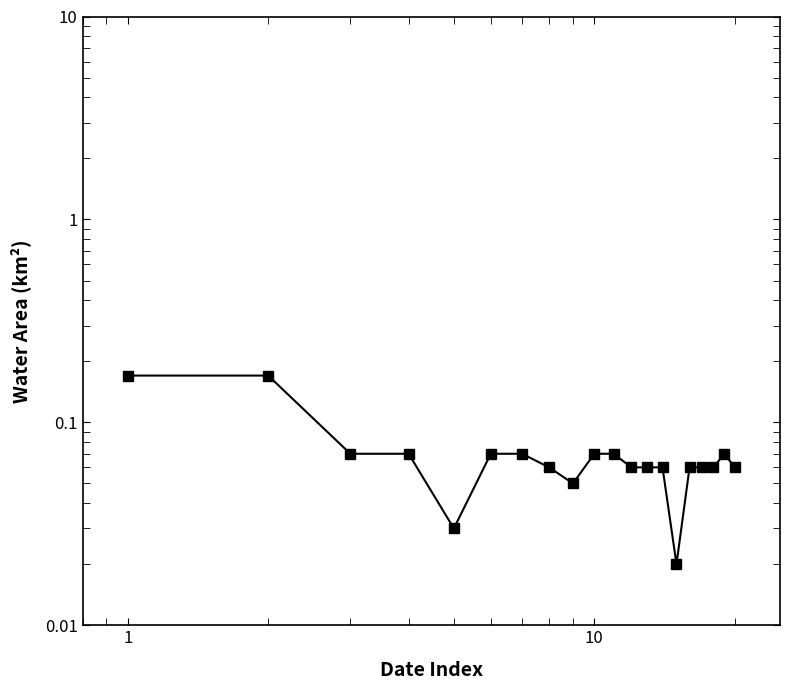

True or false: there are more than 2 points higher than both neighbors.

False